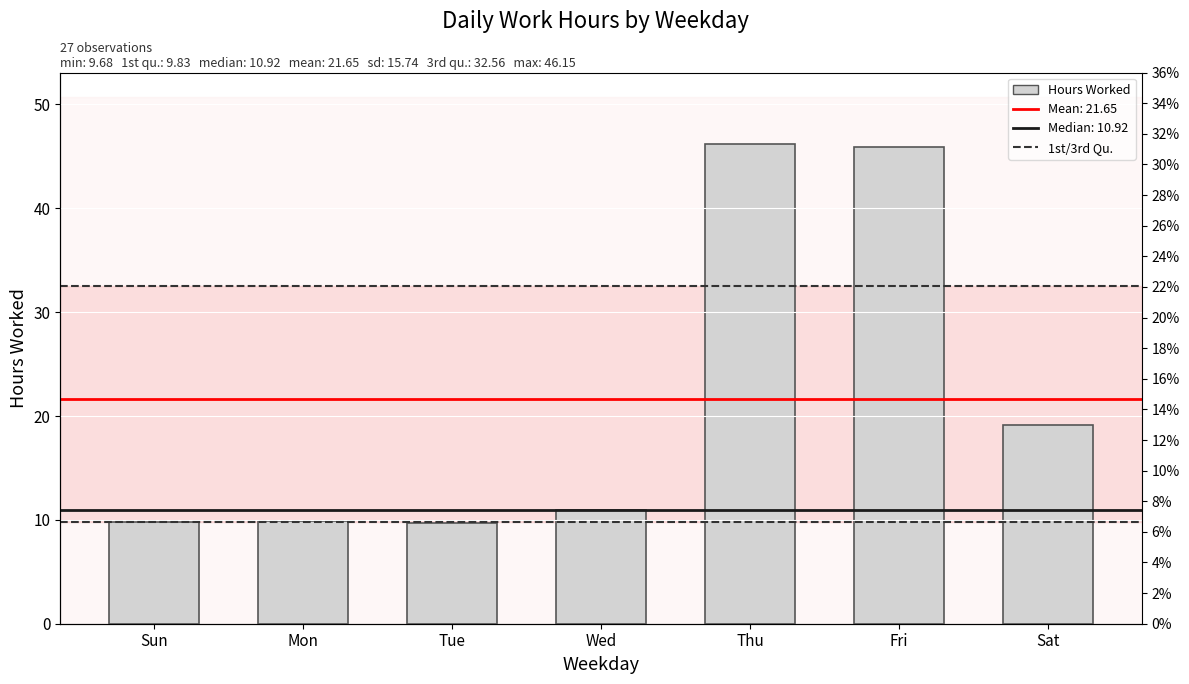

Rank the categories by value from lowest to highest.

Tue, Sun, Mon, Wed, Sat, Fri, Thu